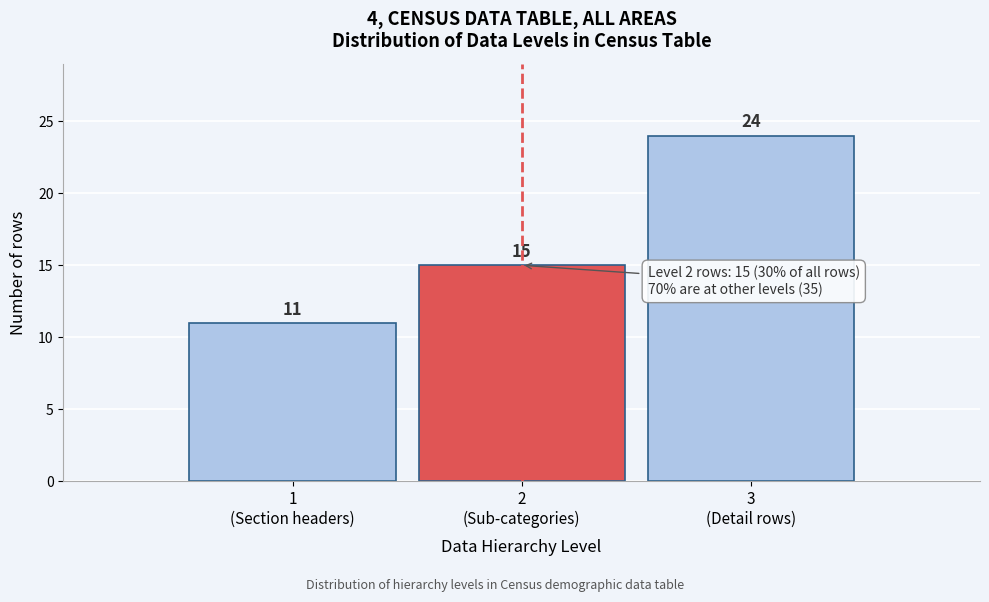

Reading left to right, extract all data points from this chart.

11	15	24